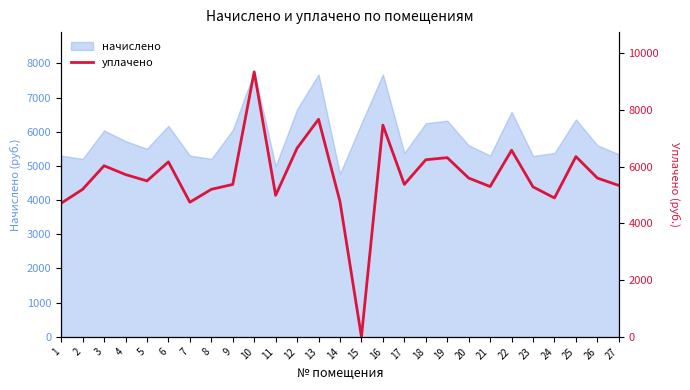

List the labels in order of value, smallest first.

15, 1, 7, 14, 24, 11, 2, 8, 23, 21, 27, 9, 17, 5, 20, 26, 4, 3, 6, 18, 19, 25, 22, 12, 16, 13, 10